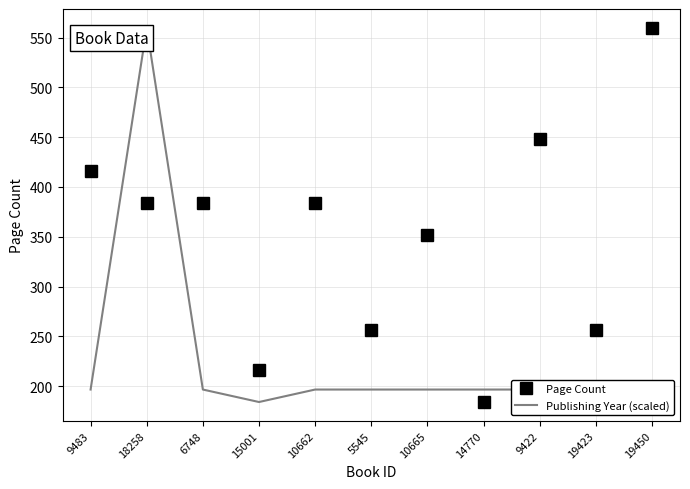

Between 18258 and 9422, which series saw the biggest shift?

Publishing Year (scaled)